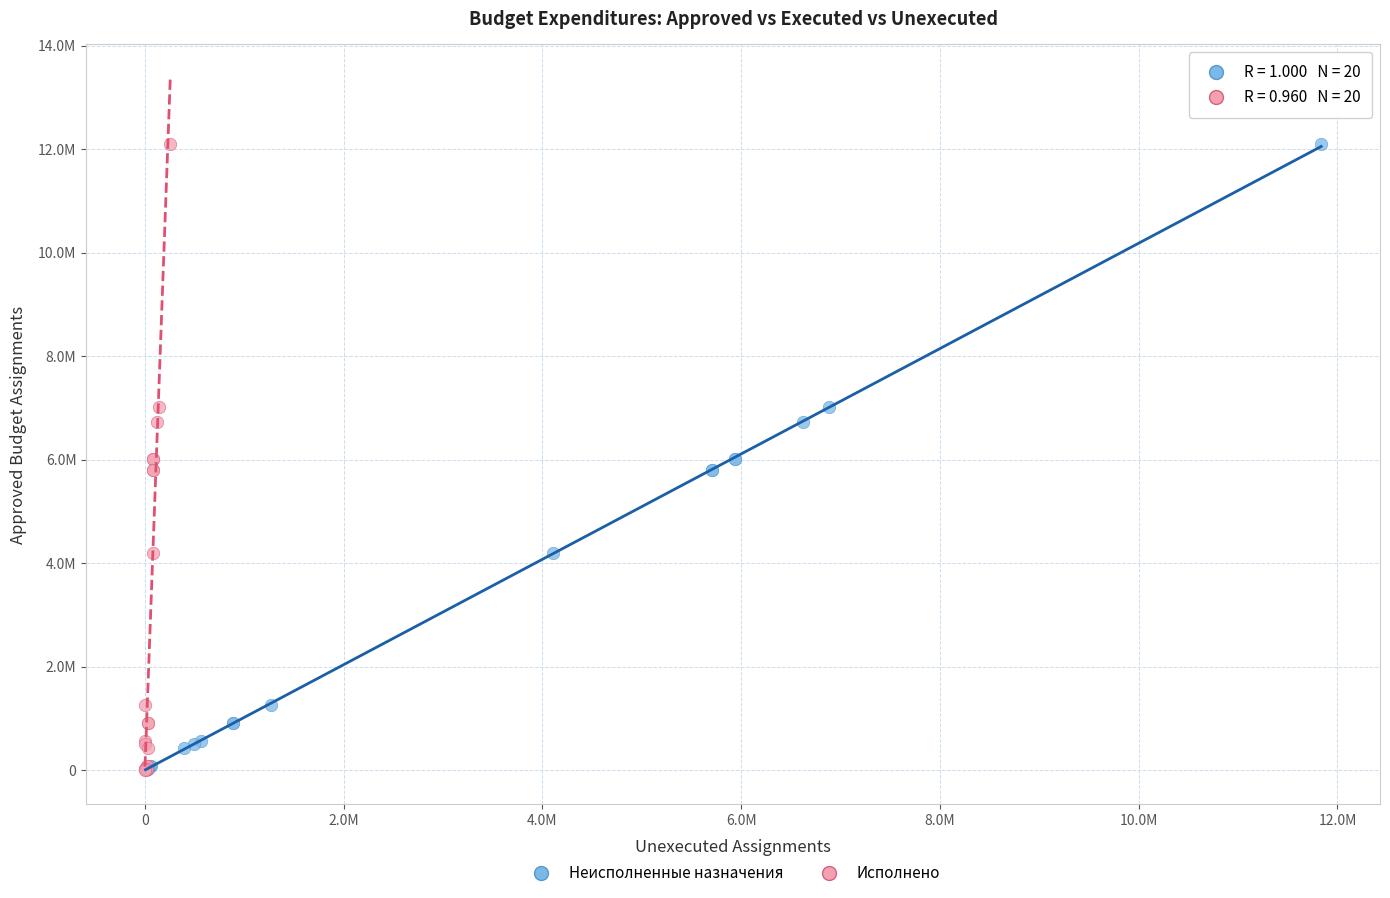

What are all the series names shown in the legend?

Неисполненные назначения, Исполнено